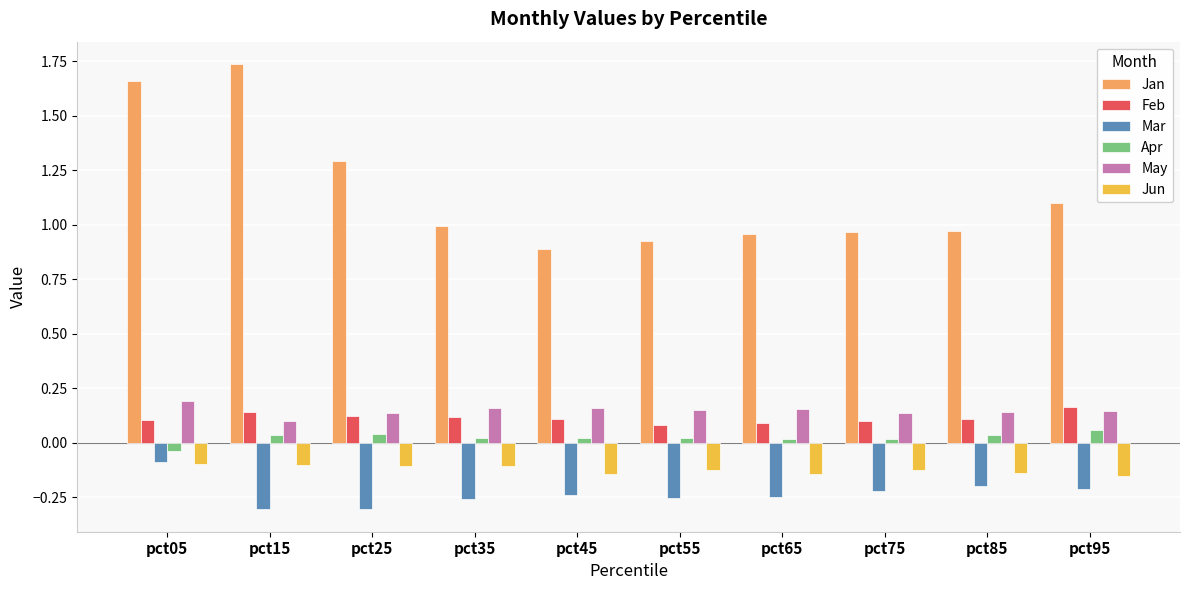

What is the sum of all Jun values?

-1.3